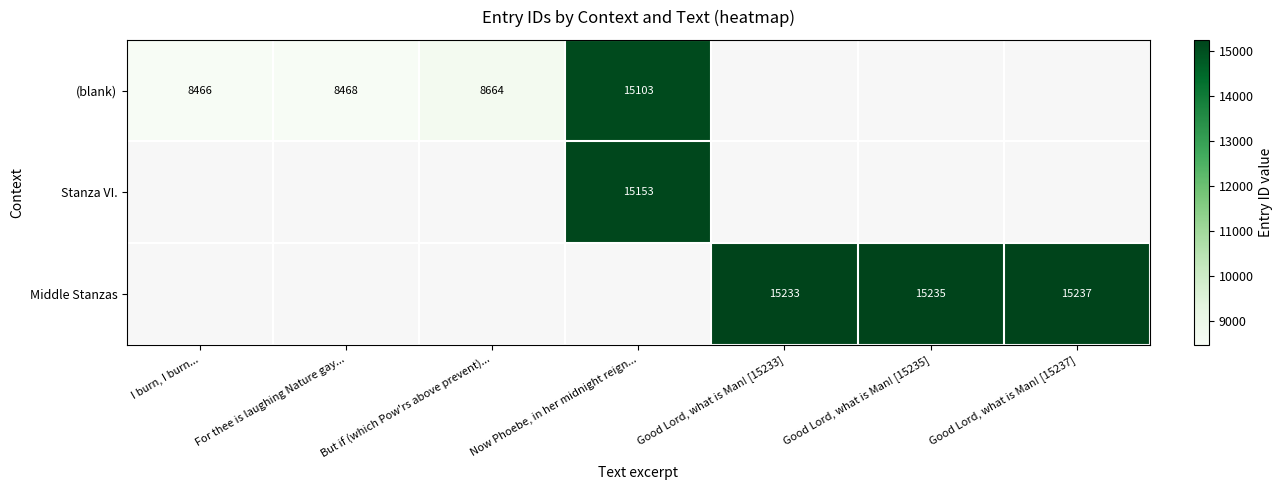

How many series are shown in this chart?

3